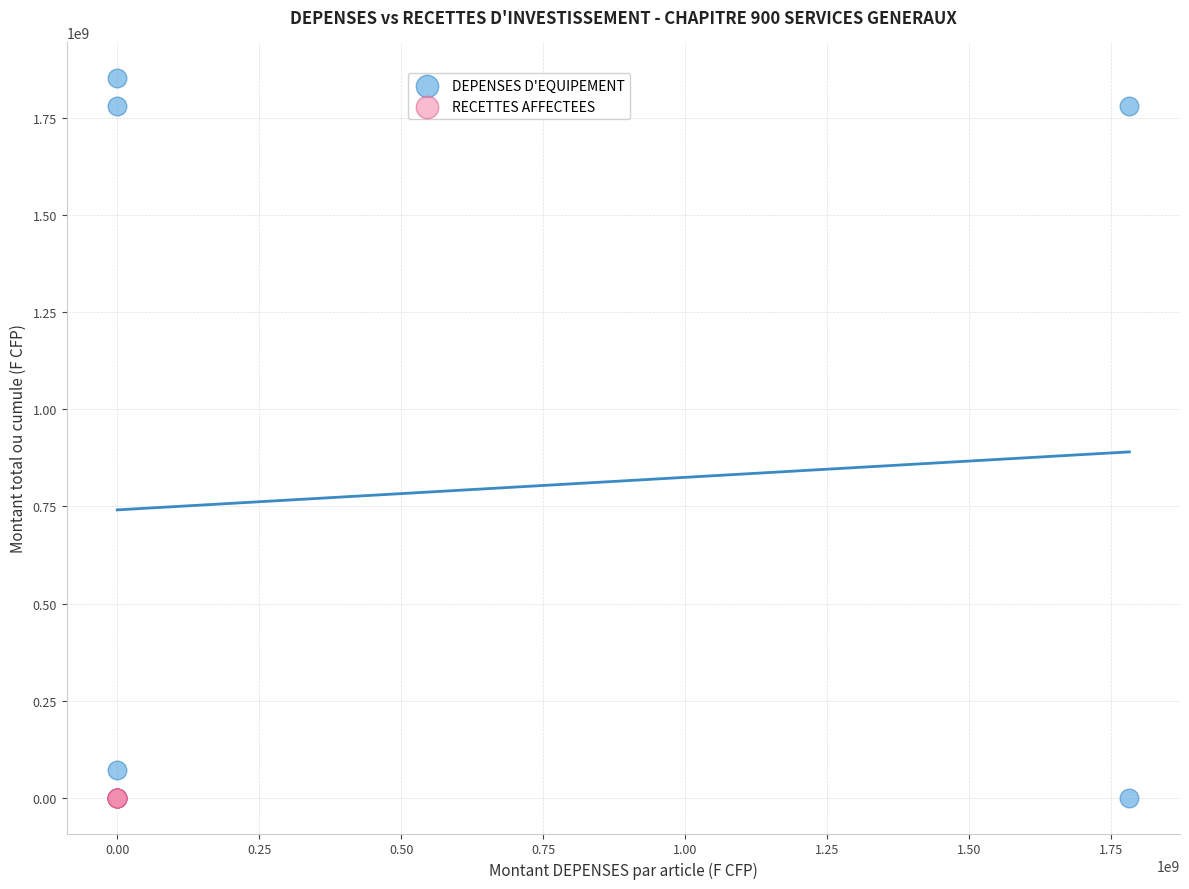

Which series has the widest spread of Y values?

DEPENSES D'EQUIPEMENT